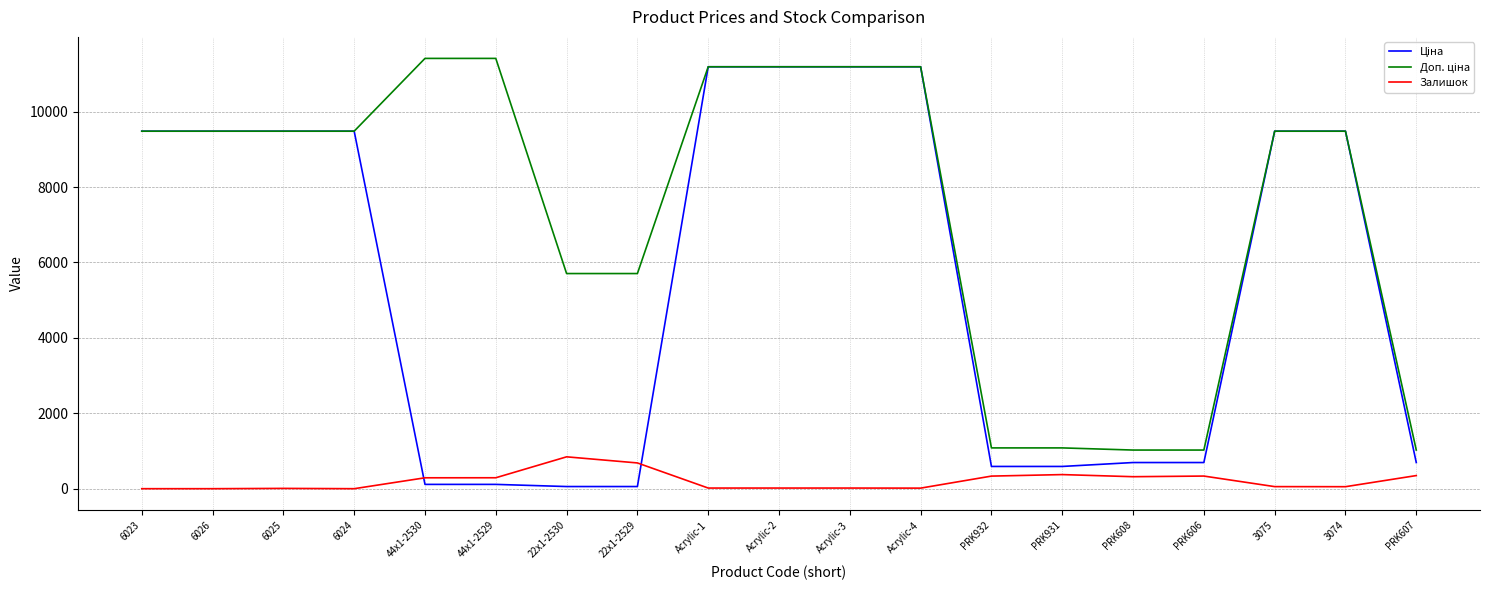

What is the spread (max minus min) of values at PRK606?

689.6